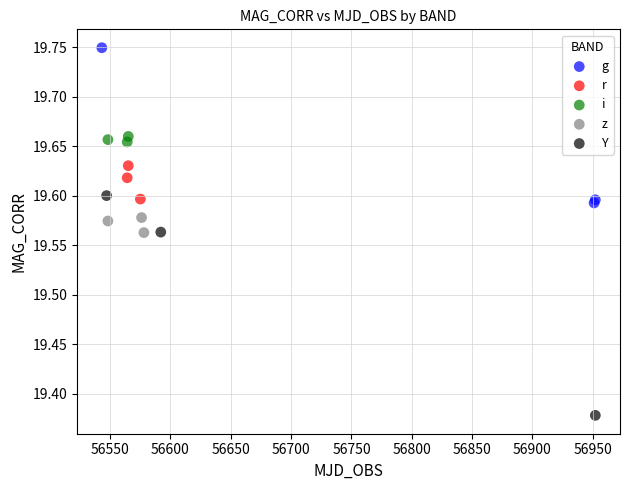

Which series has the largest Y range (max minus min)?

Y